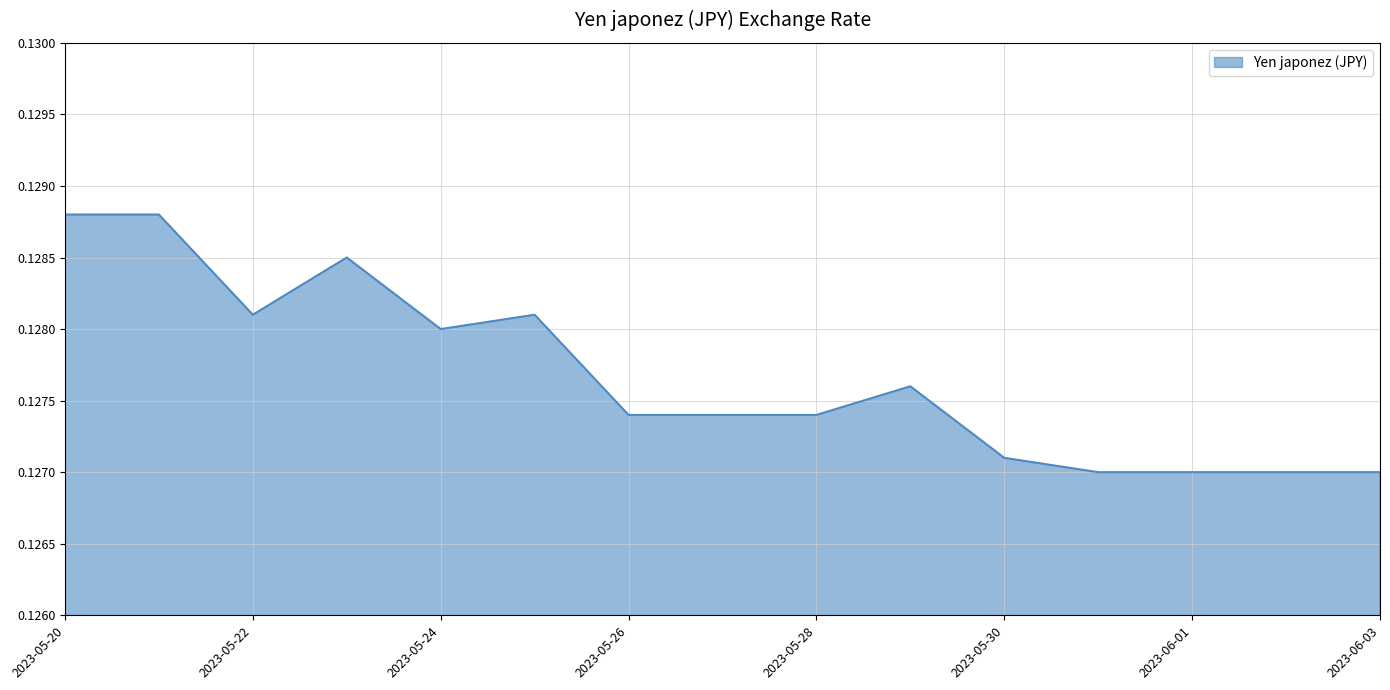

Which category has the highest value across all series?

2023-05-20